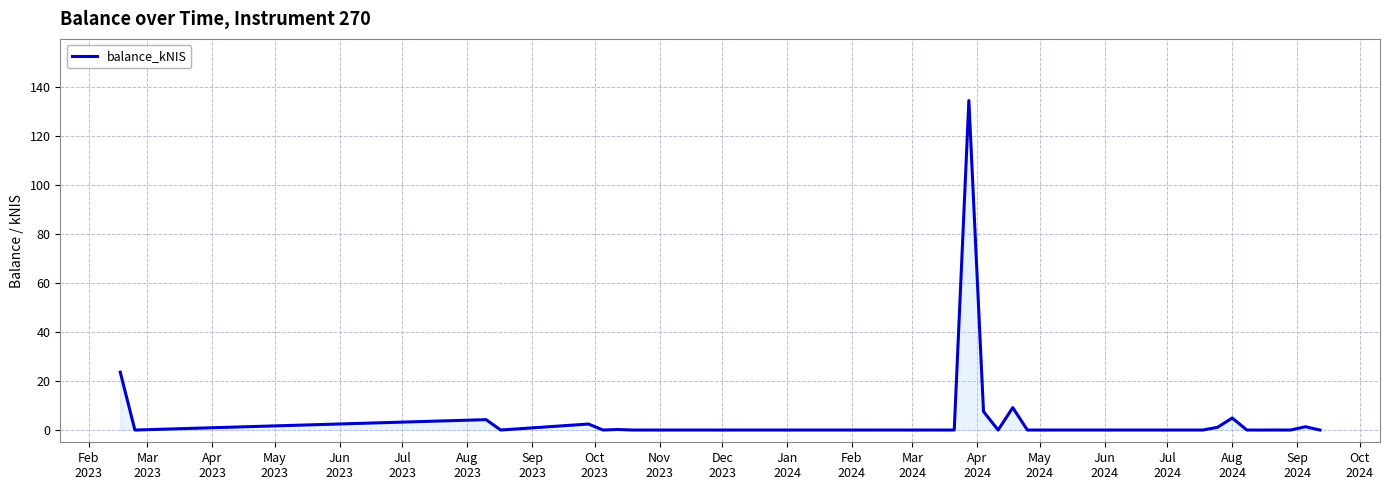

Count the number of categories in the chart.

30